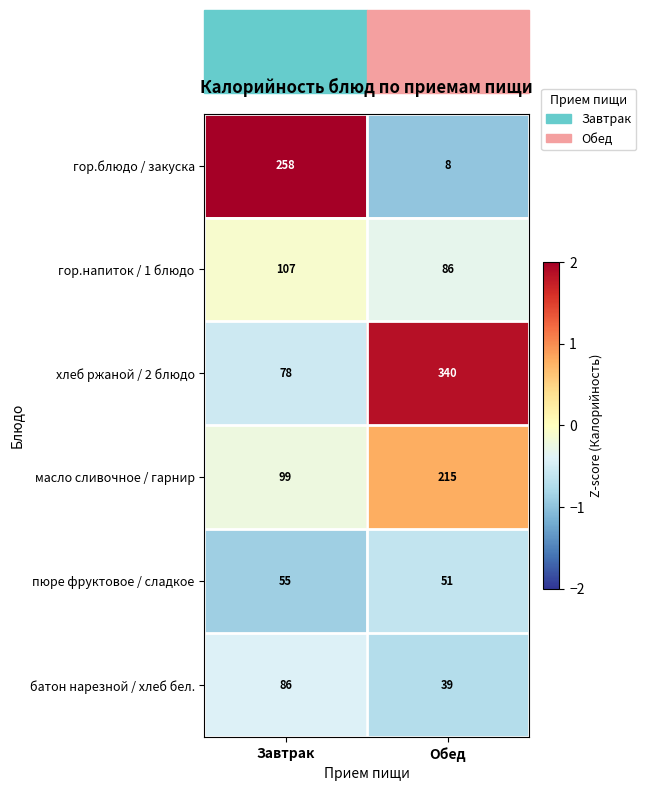

List the labels in order of хлеб ржаной / 2 блюдо value, smallest first.

Завтрак, Обед